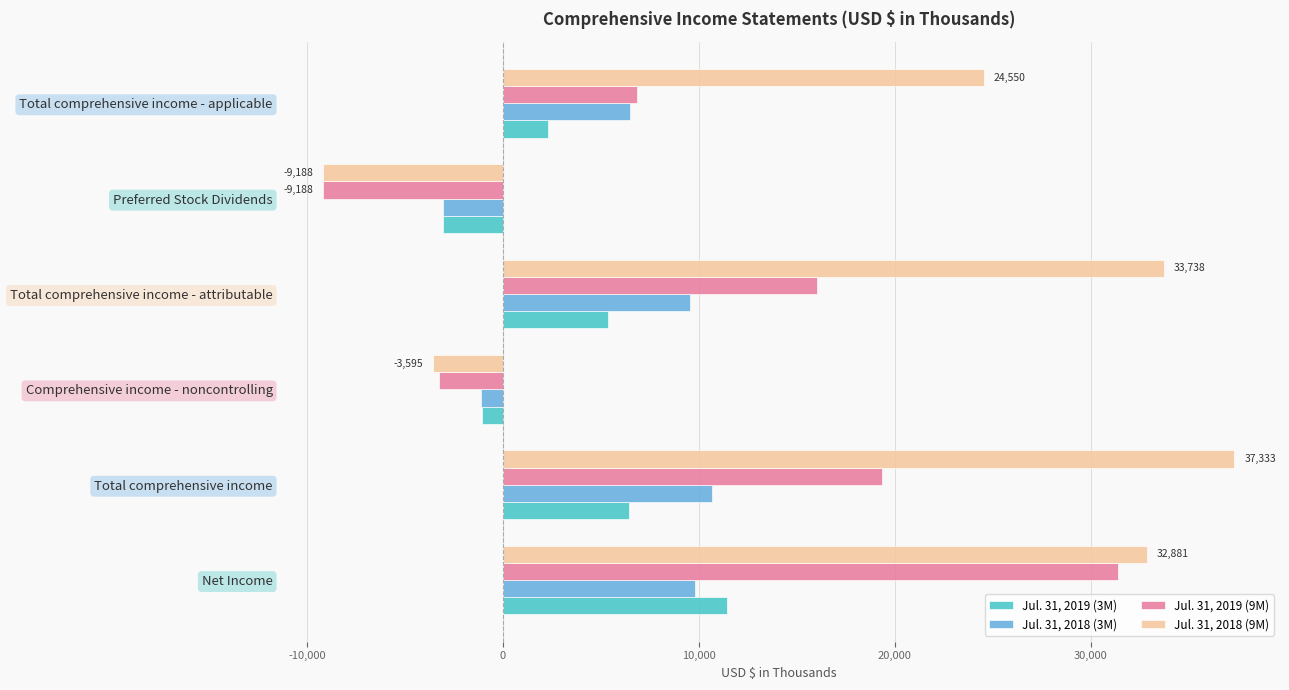

Which series has the largest total across all categories?

Jul. 31, 2018 (9M)